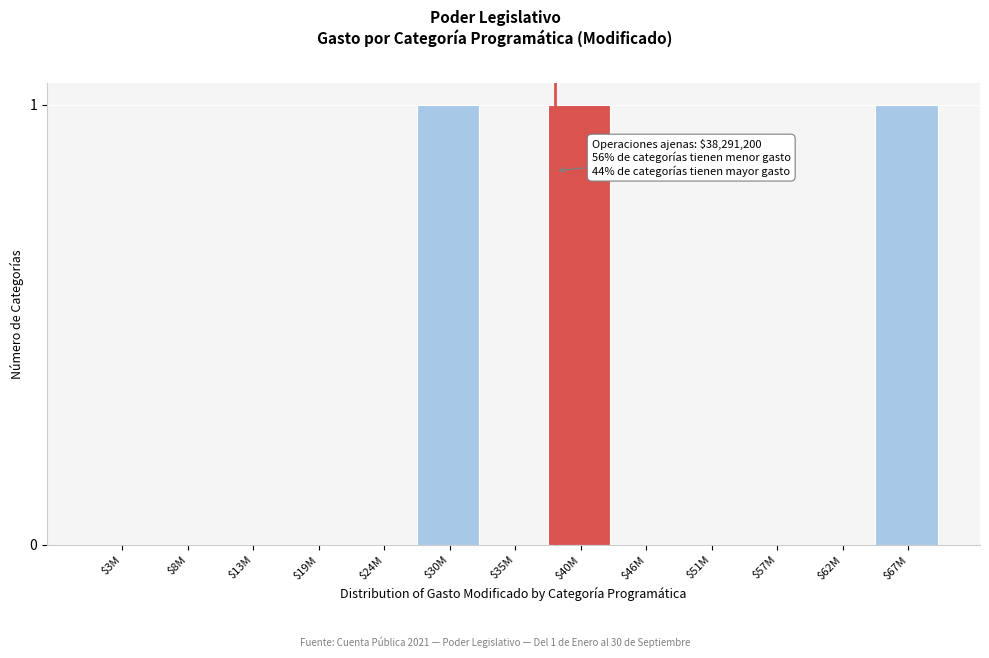

Is it true that the value at $46M is 0?

True